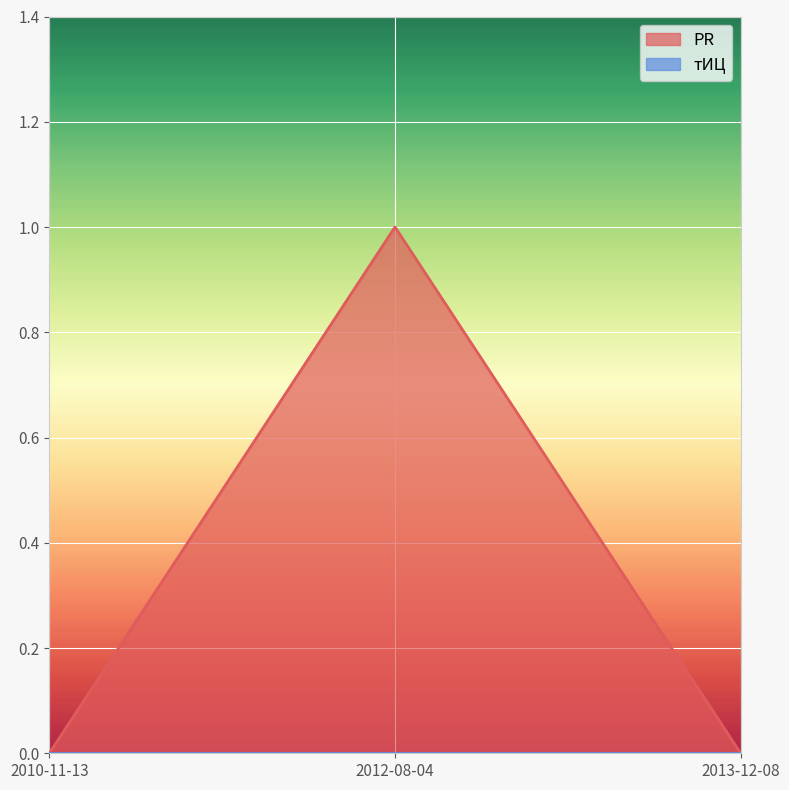

What position from the right is 2010-11-13?

3